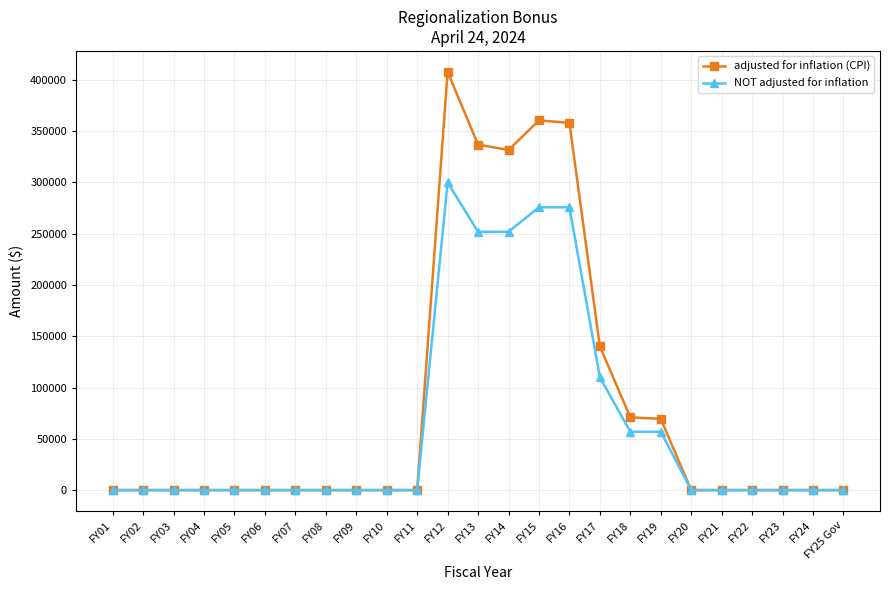

True or false: adjusted for inflation (CPI) has a value of 122944 at FY19.

False